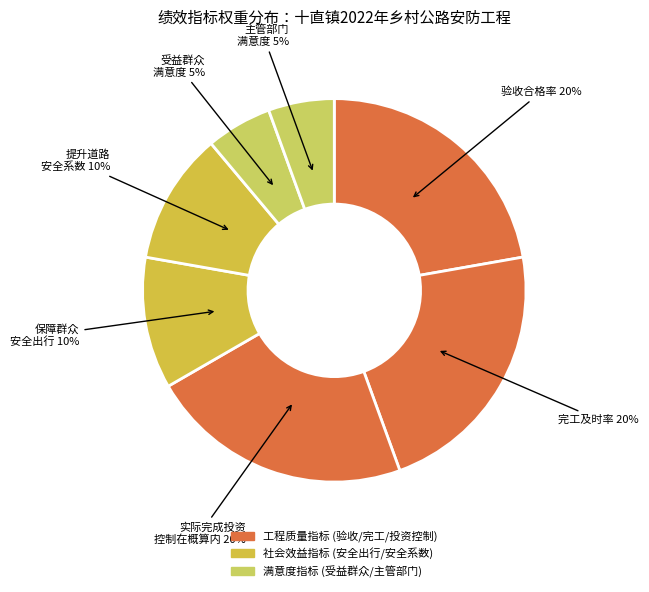

Does 提升道路安全系数 10% represent more than half of the total?

No